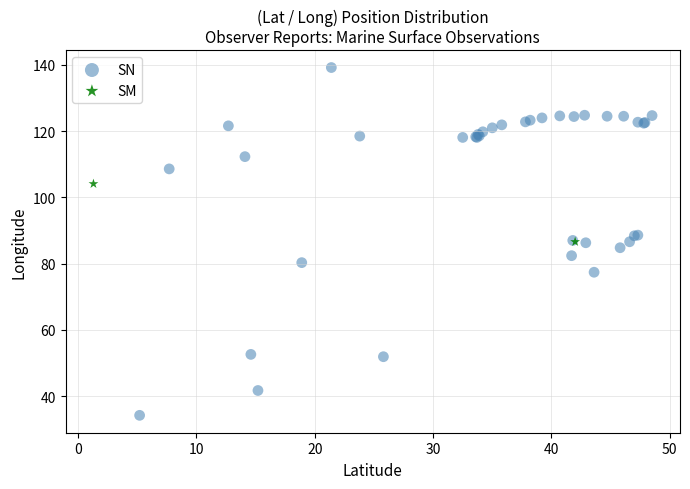

Which series has the largest Y range (max minus min)?

SN